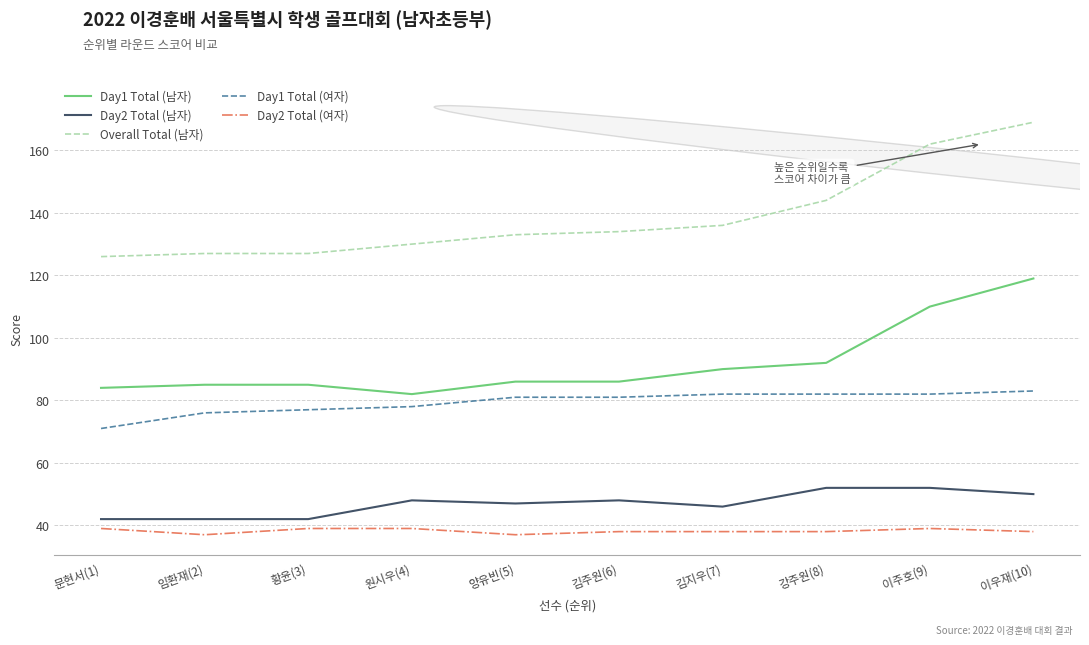

List the series in order of their peak value, lowest first.

Day2 Total (여자), Day2 Total (남자), Day1 Total (여자), Day1 Total (남자), Overall Total (남자)